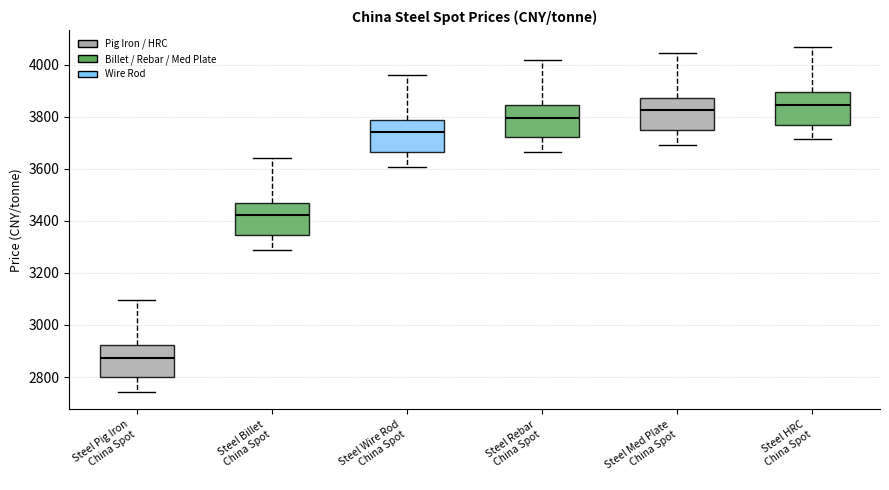

Which box's median line is the lowest?

Steel Pig Iron China Spot